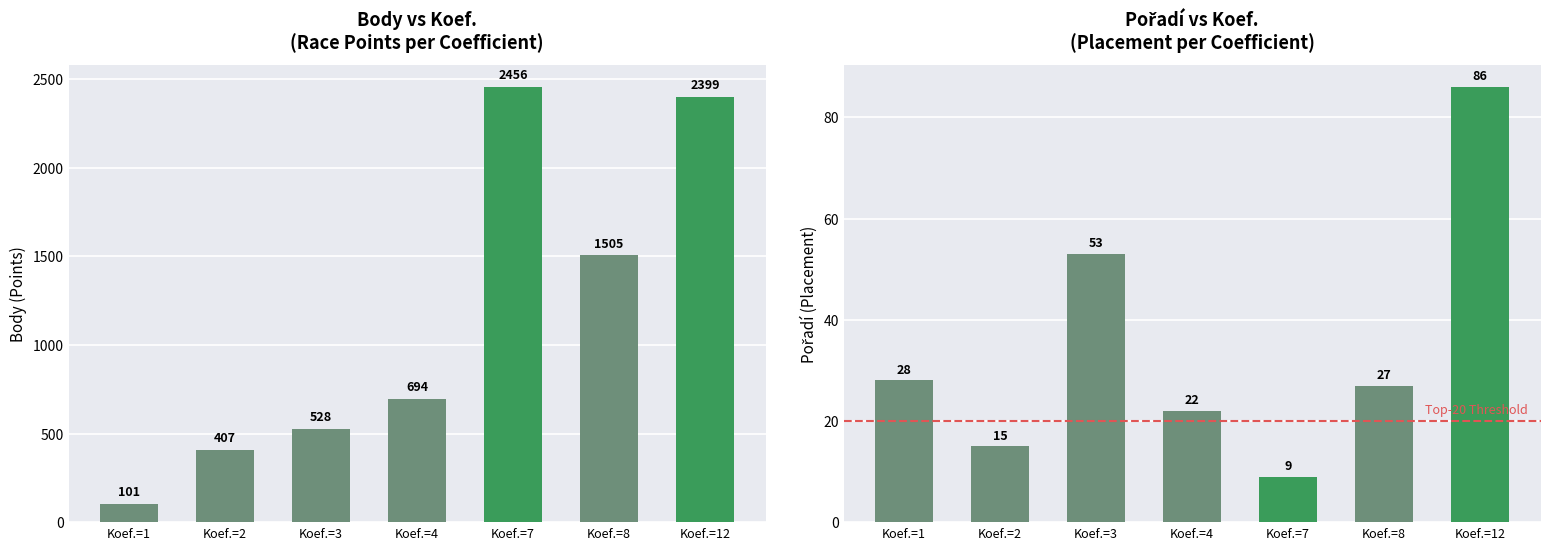

Reading right to left, list all the values displayed in this chart.

Body: 2399	1505	2456	694	528	407	101
Pořadí: 86	27	9	22	53	15	28